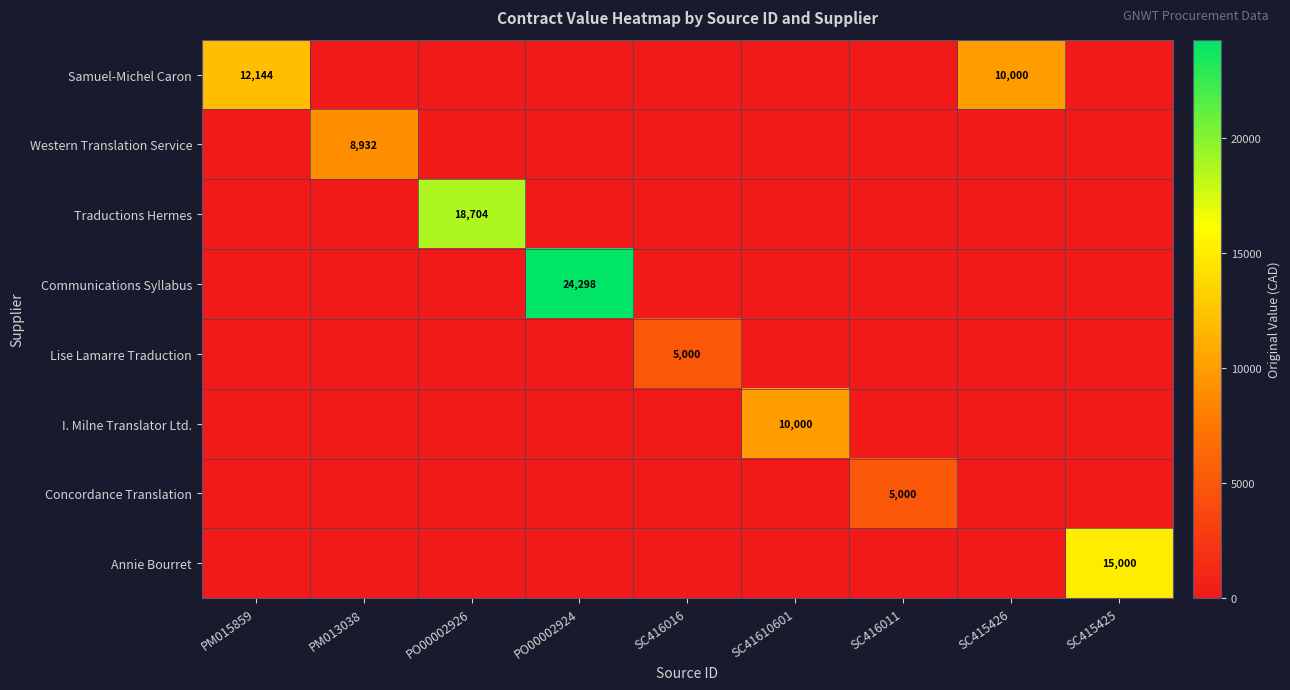

How many distinct data groups are displayed?

8